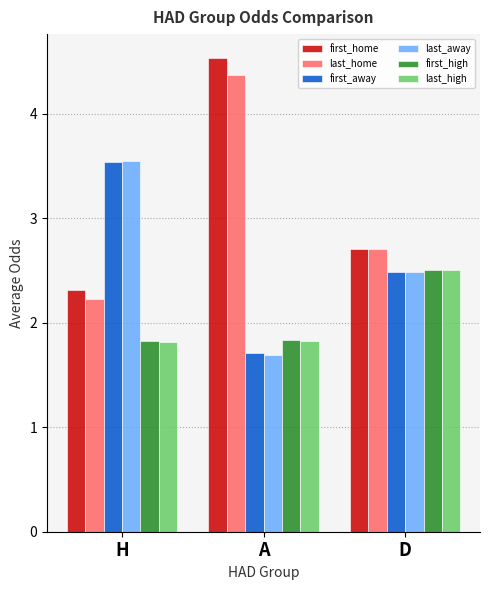

What is the sum of all first_away values?

7.7